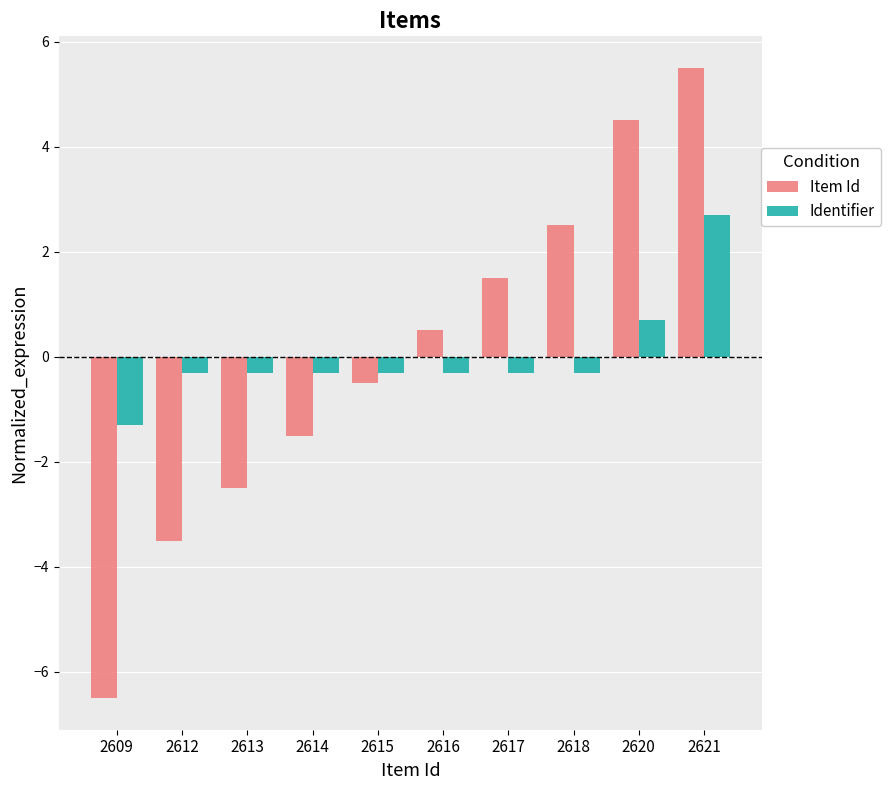

How many values in Item Id are below zero?

5